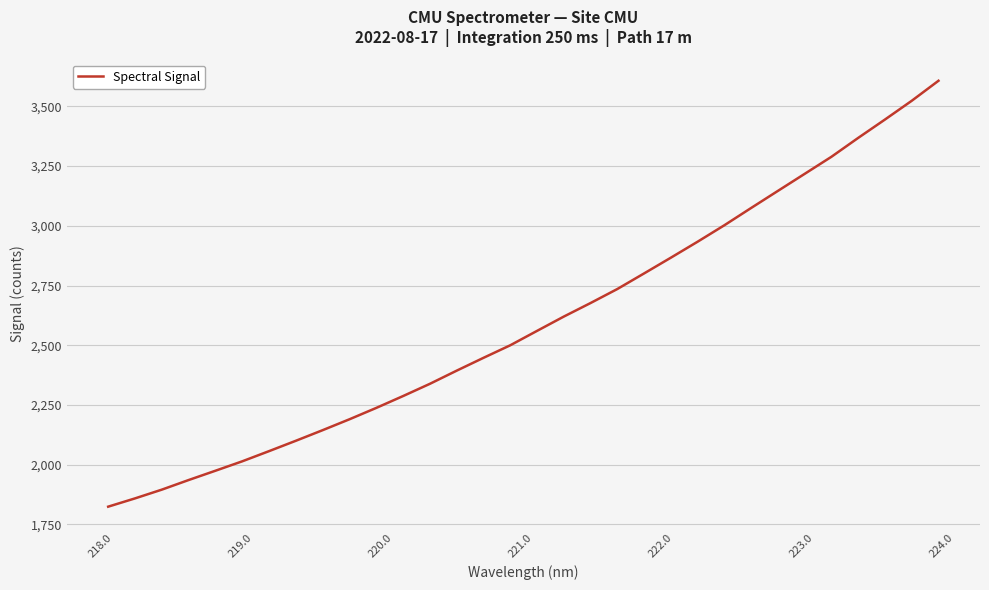

What is the greatest value displayed?

3606.9